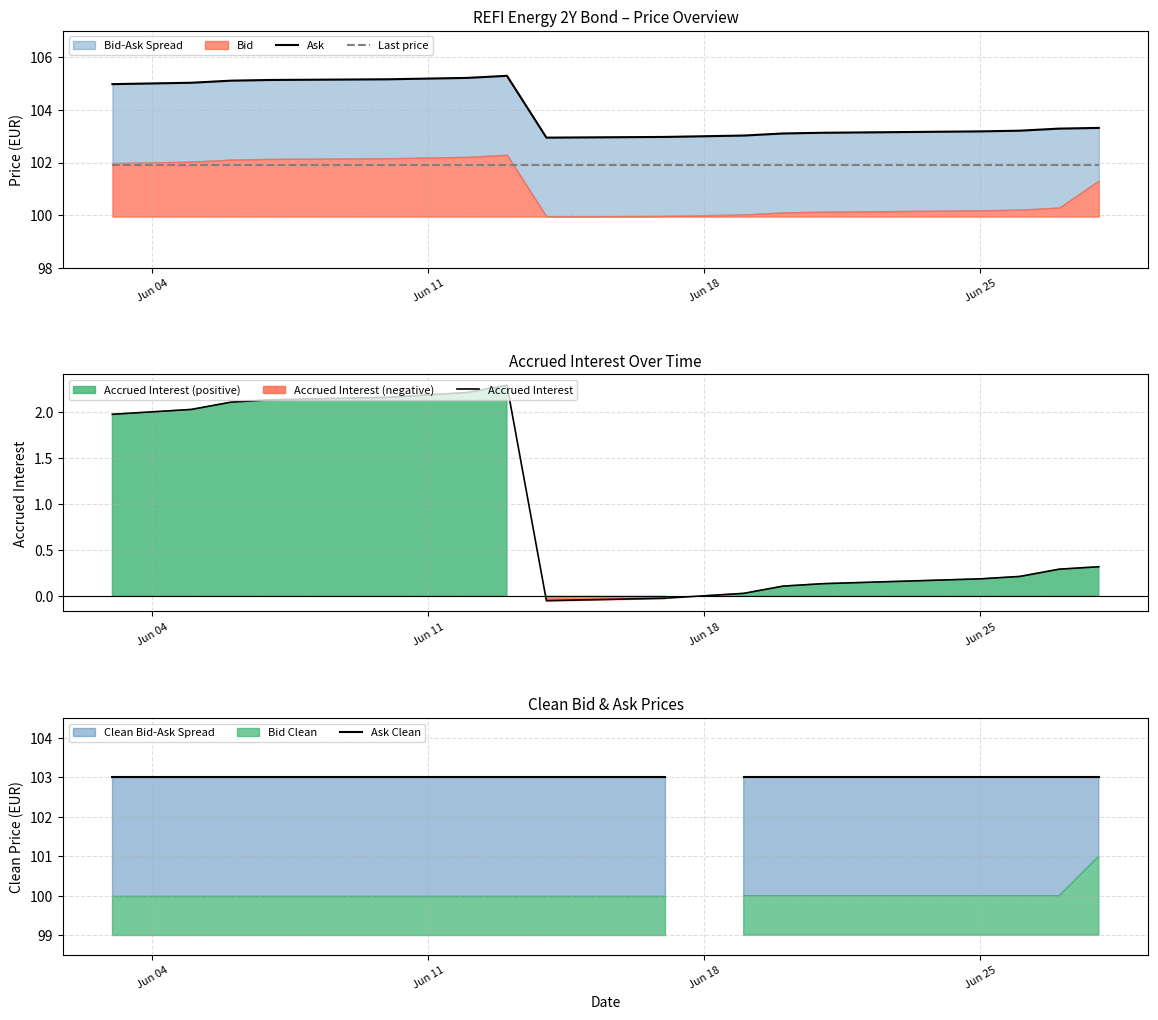

What is the highest value of the Accrued Interest series?

2.3